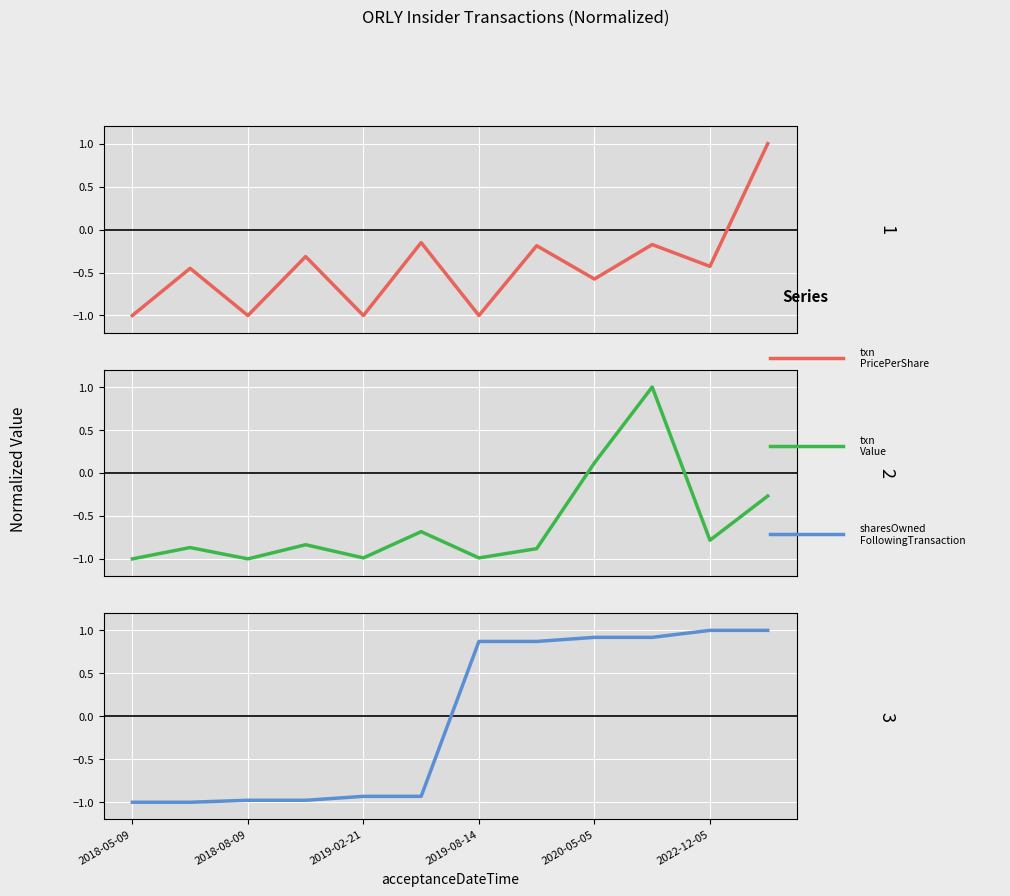

How many values in the transactionPricePerShare series exceed 0?

1